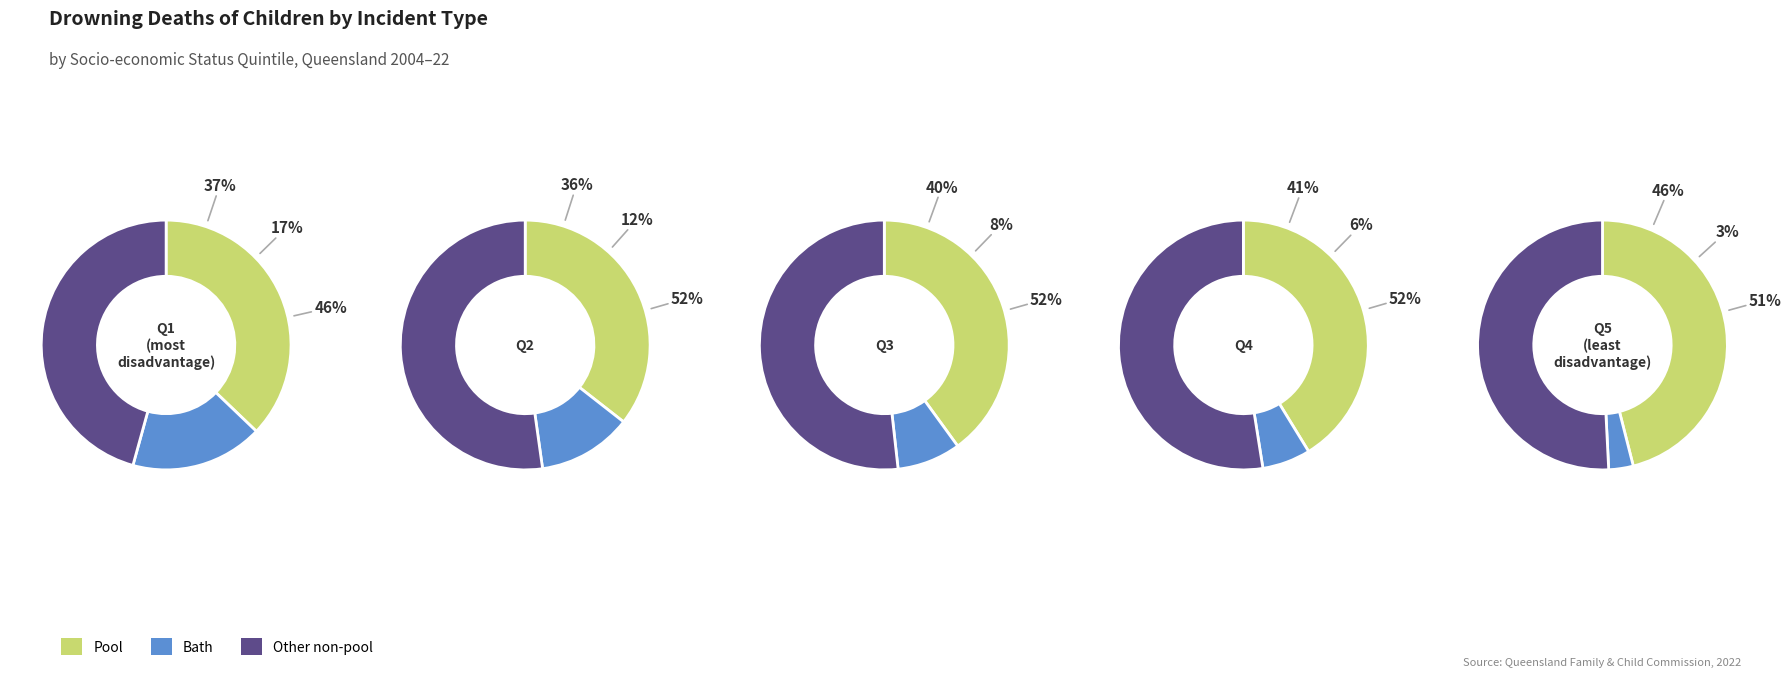

Which category has the biggest portion of the pie?

5